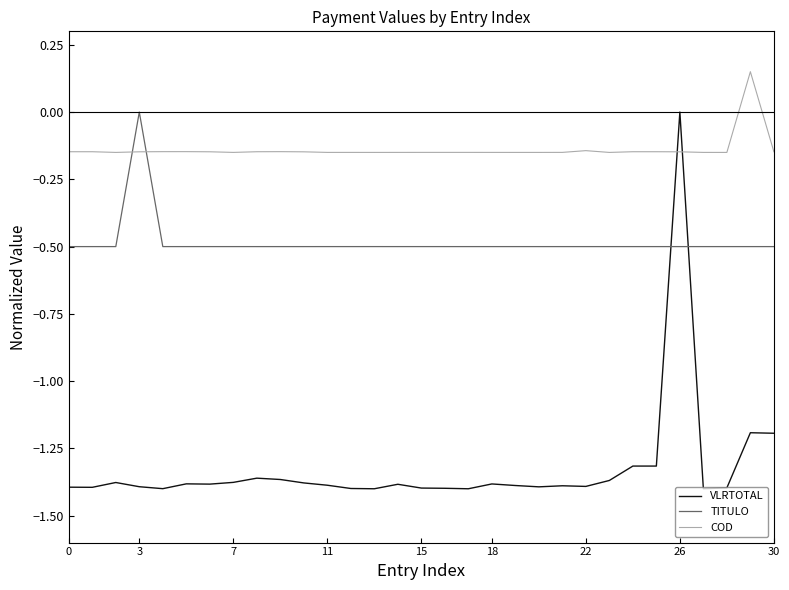

How many positive values does the COD series have?

1